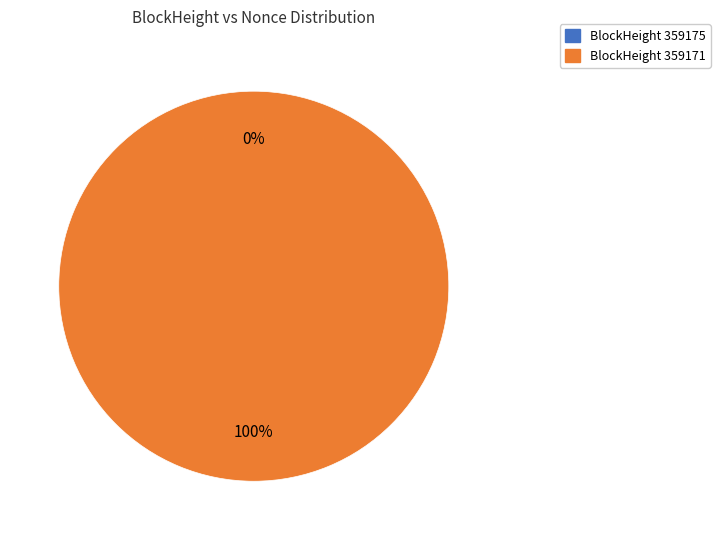

How many segments does this pie chart have?

2